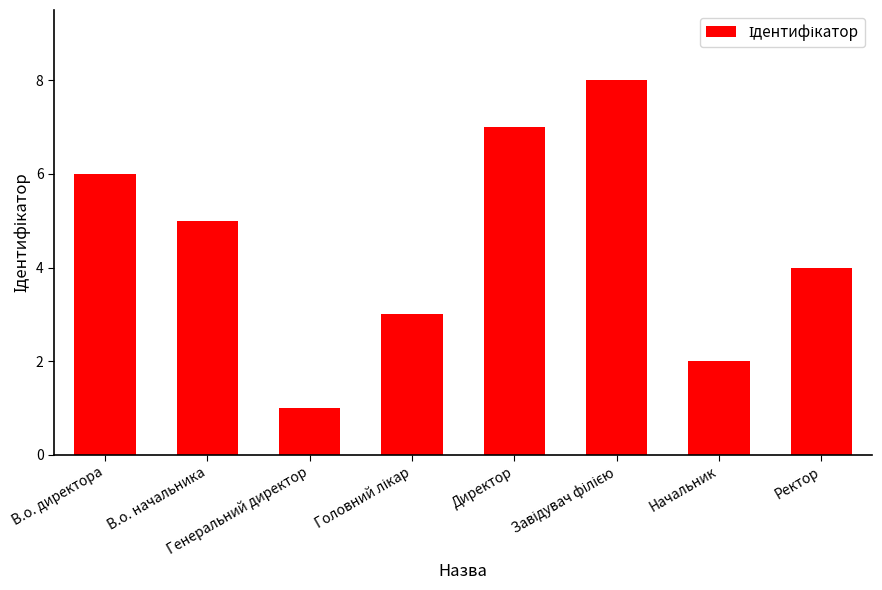

What is the value of the 6th bar from the left?

8